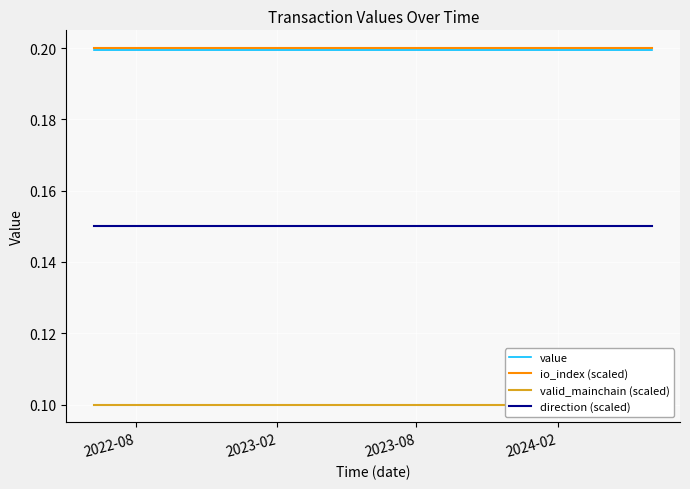

True or false: direction (scaled) has more than 2 points higher than both neighbors.

False